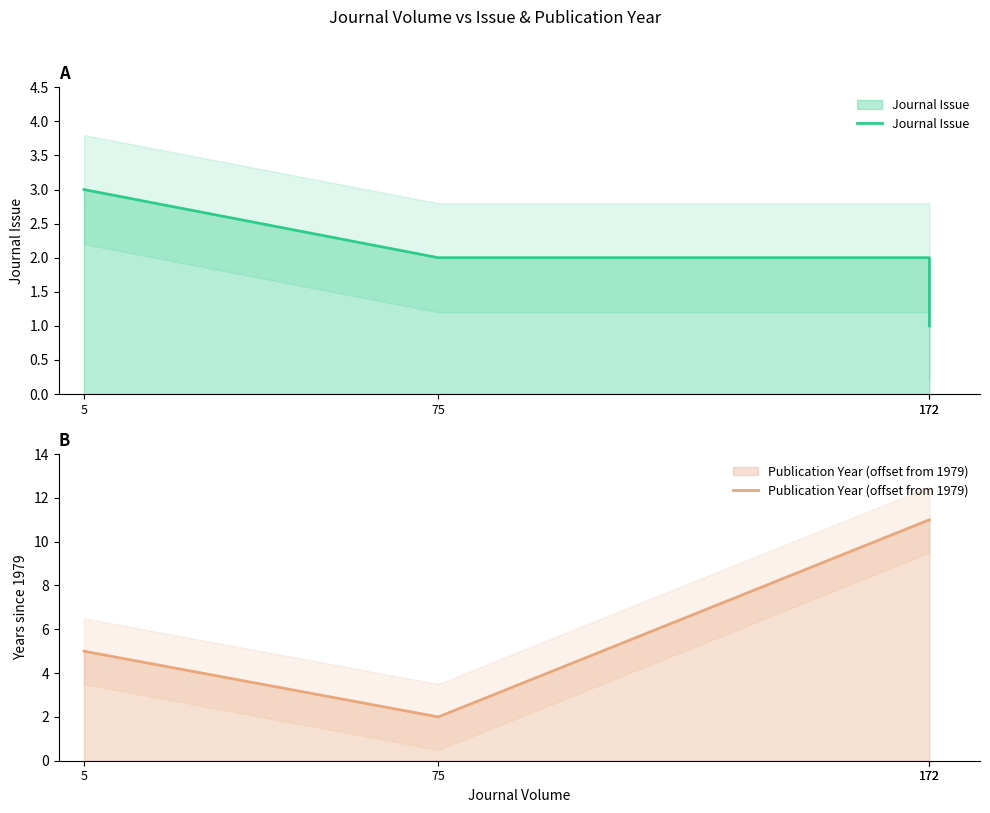

How many data points in Journal Issue are less than 2?

1